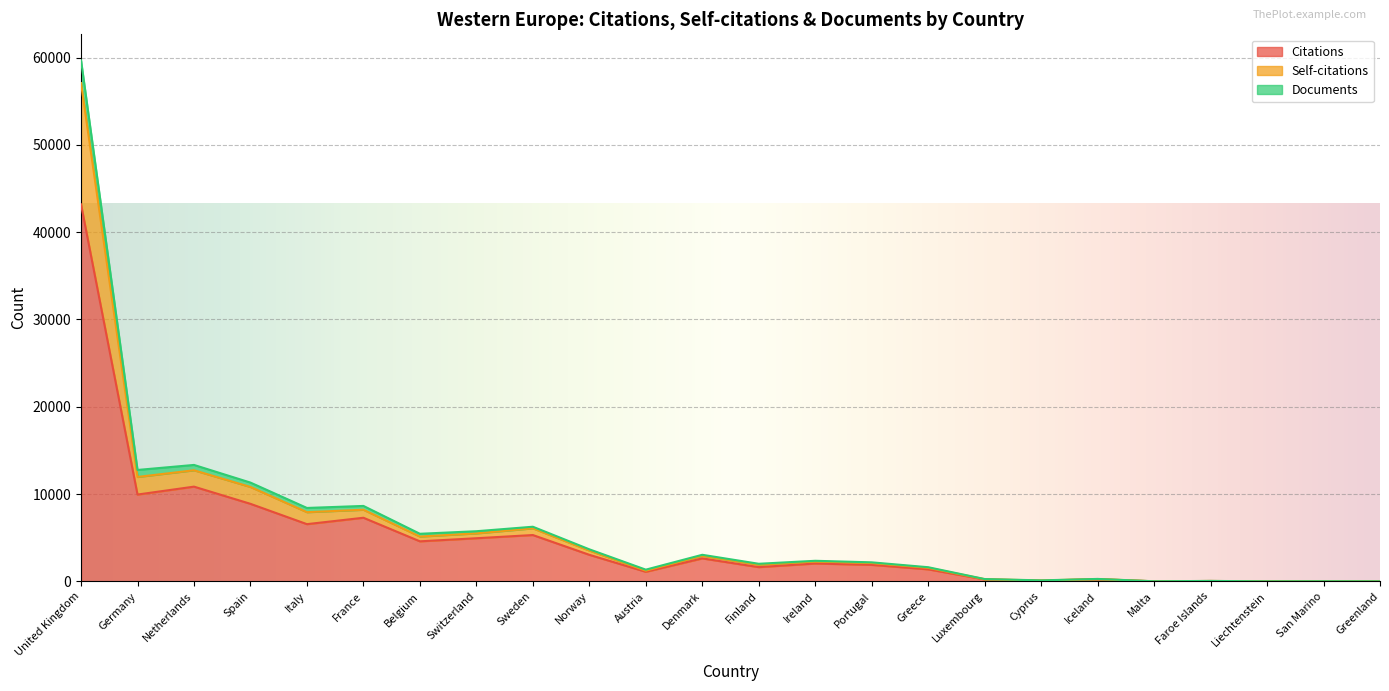

True or false: Documents and Self-citations cross at least once.

False